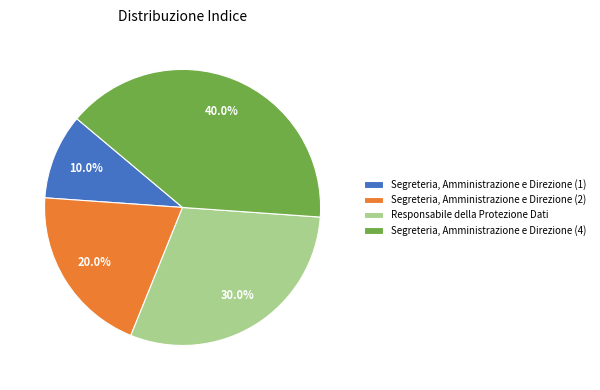

Do Segreteria, Amministrazione e Direzione (1) and Responsabile della Protezione Dati together represent more than half of the pie?

No